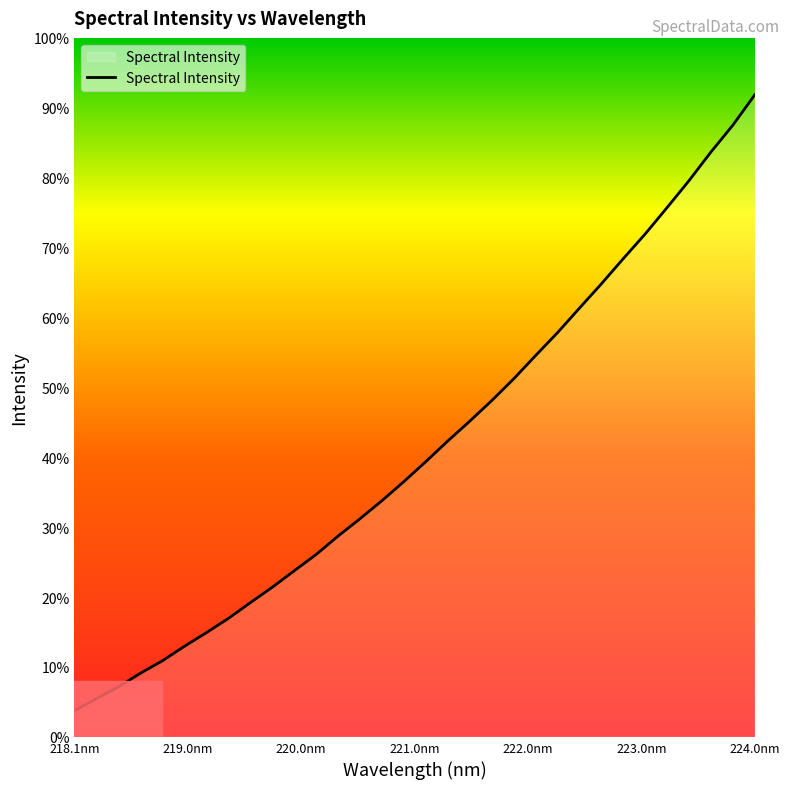

Does the chart have visible grid lines?

No